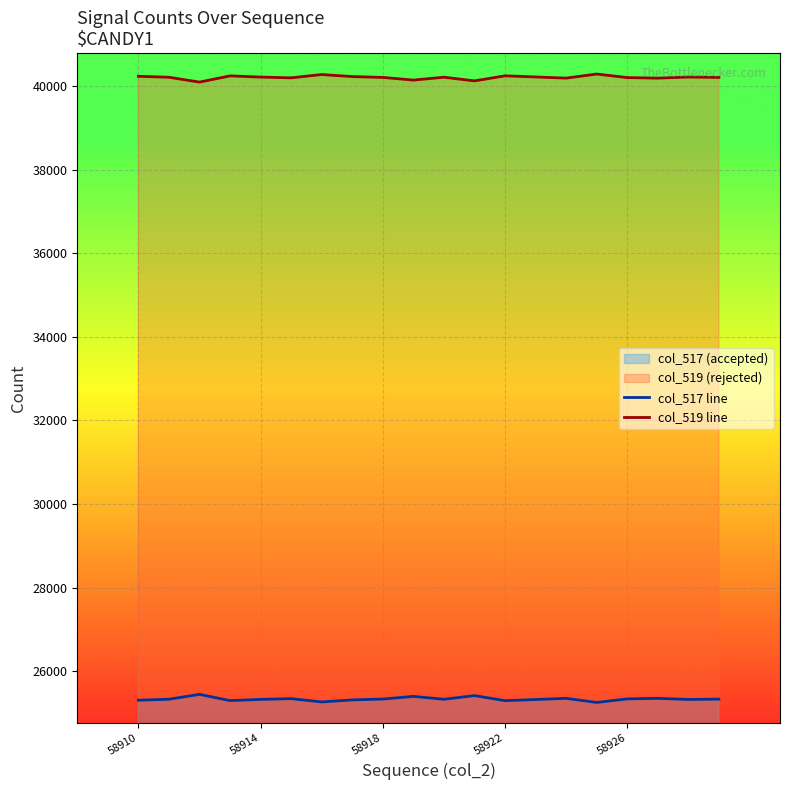

True or false: col_519 line and col_517 line intersect in this chart.

False